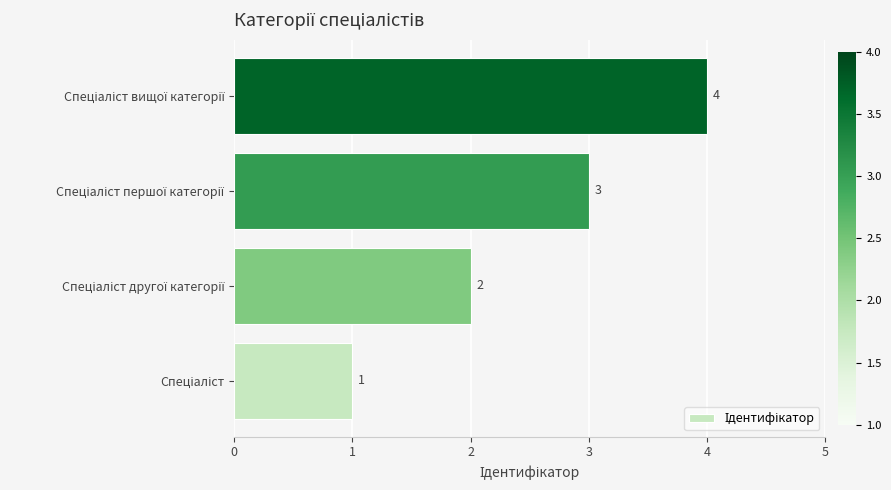

How many values are between 2 and 4?

3